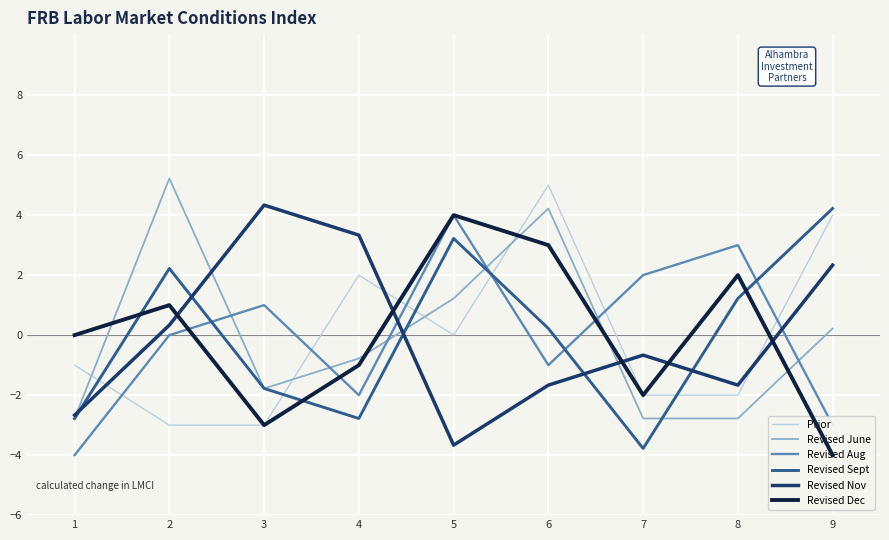

What is the difference between the maximum and minimum values in the Revised Aug series?

8.0